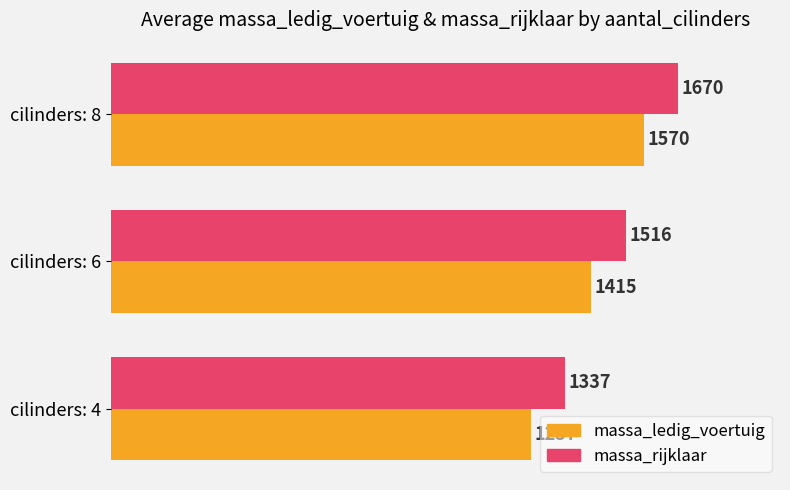

List the labels in order of massa_ledig_voertuig value, smallest first.

cilinders: 4, cilinders: 6, cilinders: 8